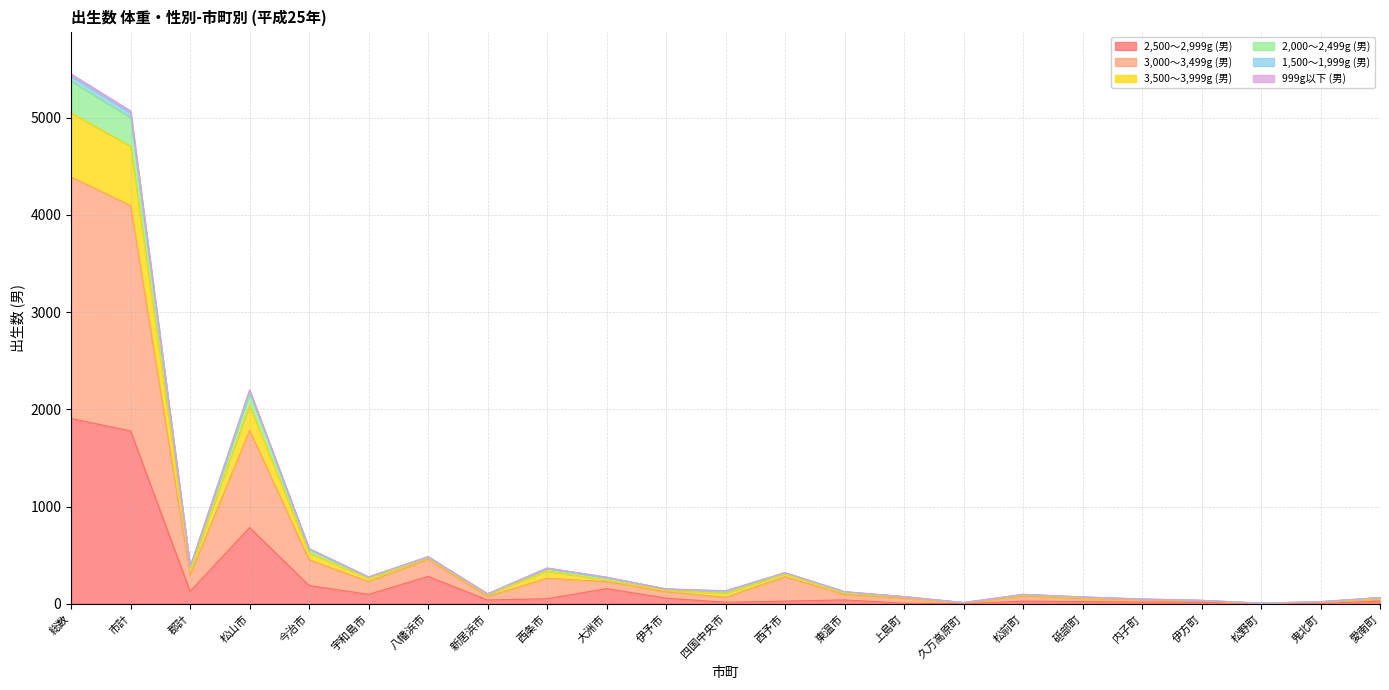

How many data points does each series have?

23